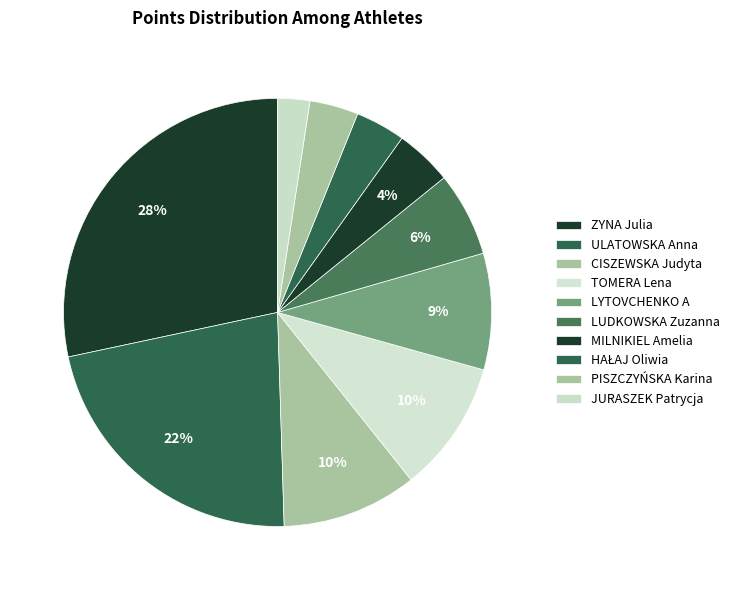

How many slices are in this pie chart?

10